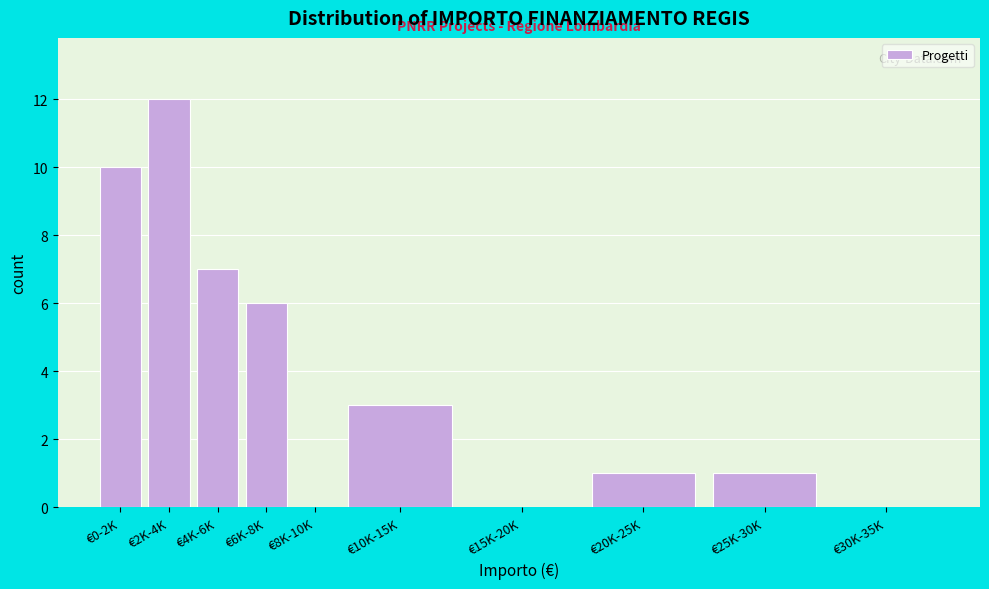

Reading left to right, transcribe all the data shown in this chart.

€0-2K=10	€2K-4K=12	€4K-6K=7	€6K-8K=6	€8K-10K=0	€10K-15K=3	€15K-20K=0	€20K-25K=1	€25K-30K=1	€30K-35K=0